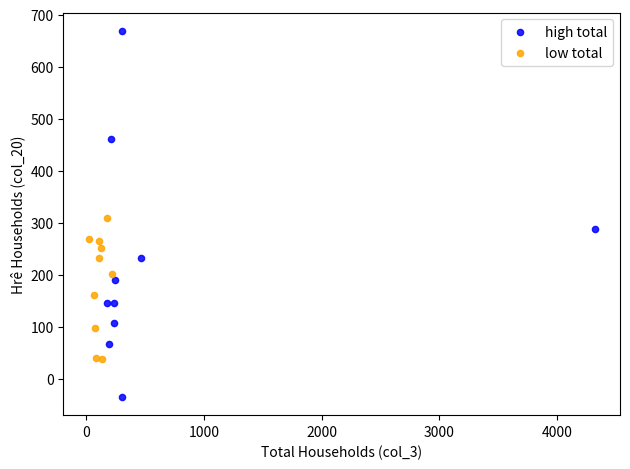

What are all the series names shown in the legend?

high total, low total